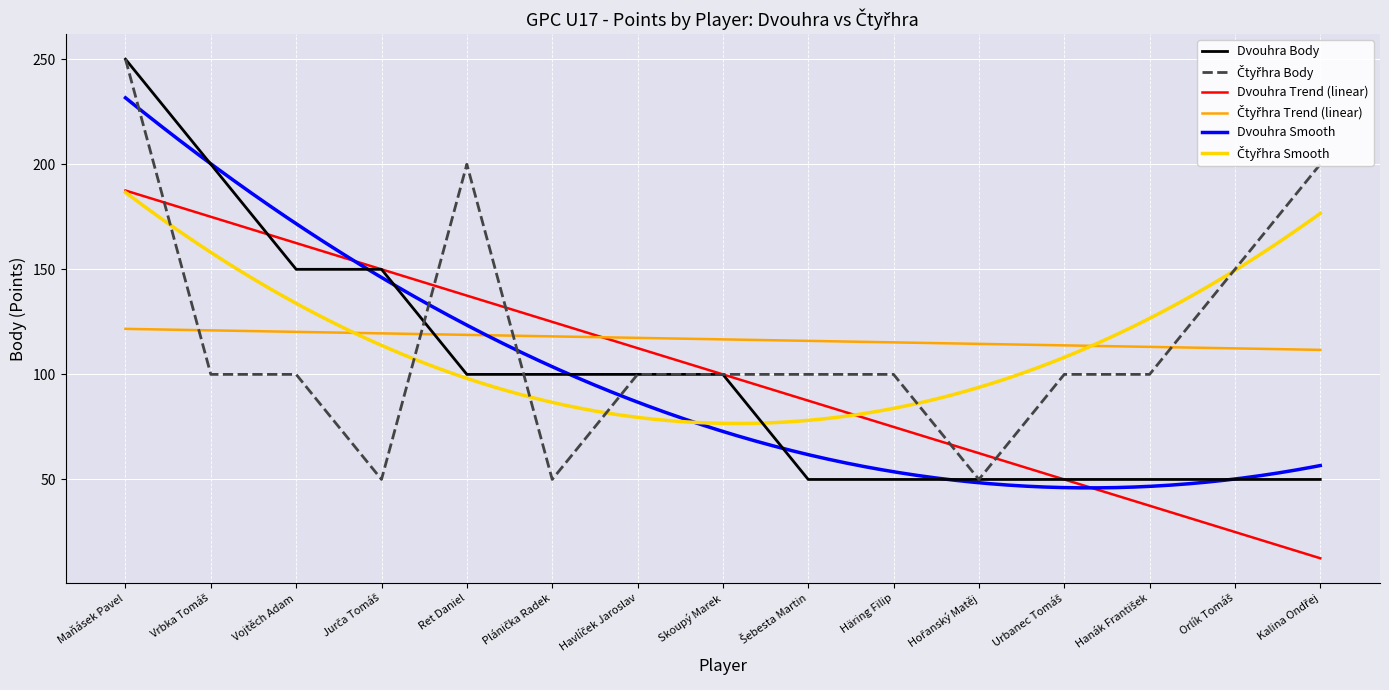

What is the maximum value shown in the chart?

250